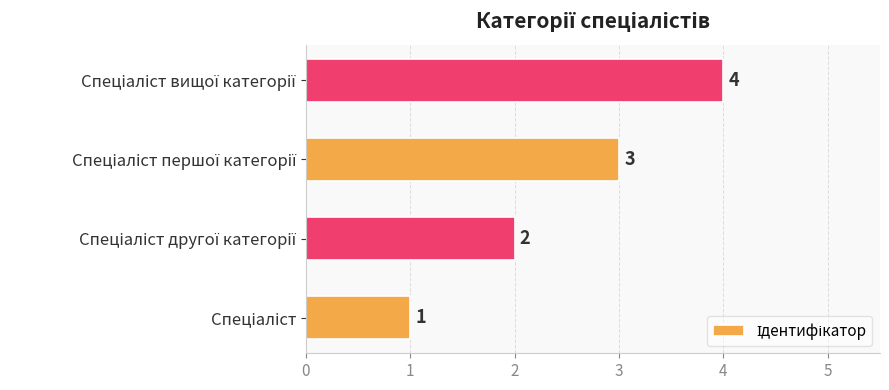

How many values are between 2 and 4?

3